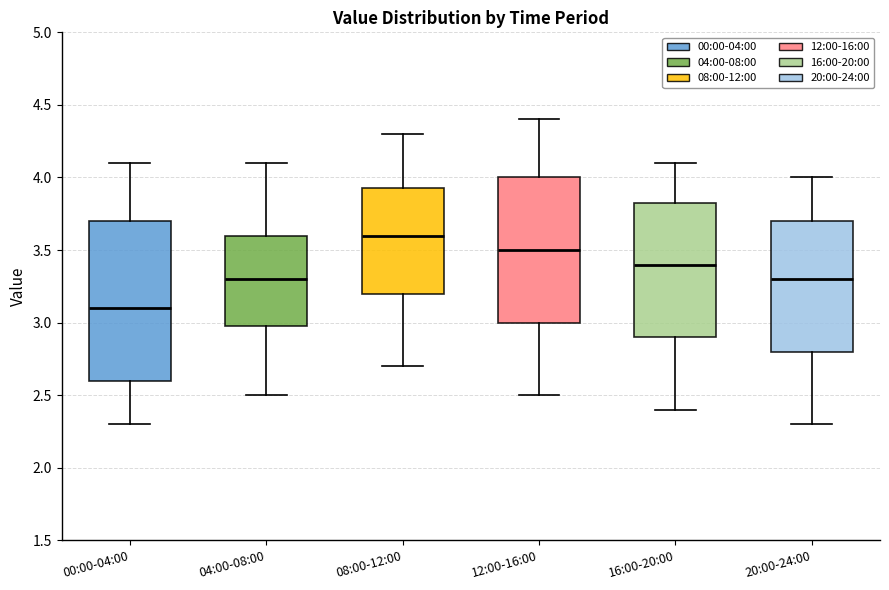

Which box is the tallest, from its lower edge to its upper edge?

00:00-04:00